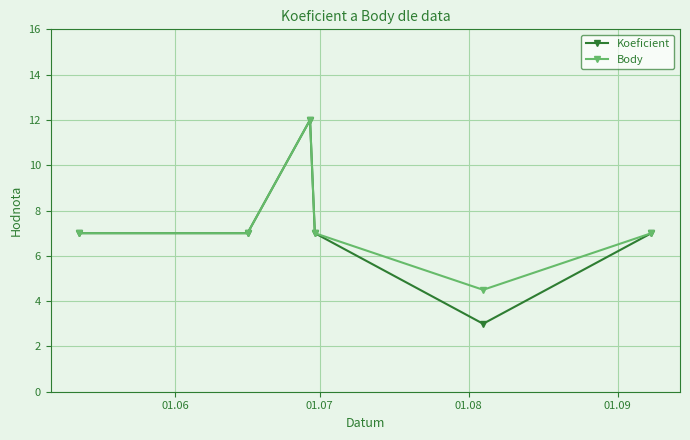

What is the difference between the maximum and minimum values in the Body series?

7.5